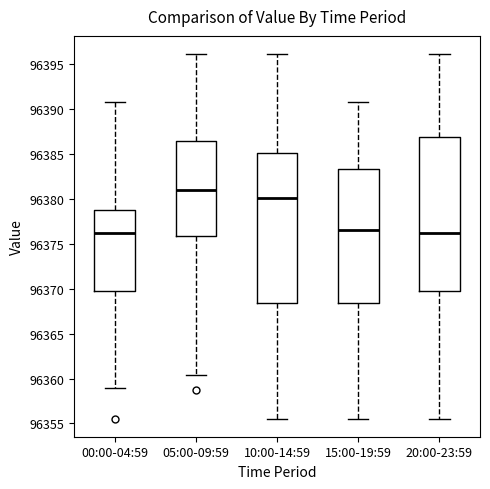

Reading left to right, read every box against the y-axis: the position of its median line, the range the box covers, and the ends of its whiskers. The values are not printed on the chart, so give them approximately, as read against the axis.

00:00-04:59: median 96376.0, box 96370.0 to 96378.5, whiskers 96359.0 to 96391.0
05:00-09:59: median 96381.0, box 96376.0 to 96386.5, whiskers 96360.5 to 96396.0
10:00-14:59: median 96380.0, box 96368.5 to 96385.0, whiskers 96355.5 to 96396.0
15:00-19:59: median 96376.5, box 96368.5 to 96383.5, whiskers 96355.5 to 96391.0
20:00-23:59: median 96376.0, box 96370.0 to 96387.0, whiskers 96355.5 to 96396.0